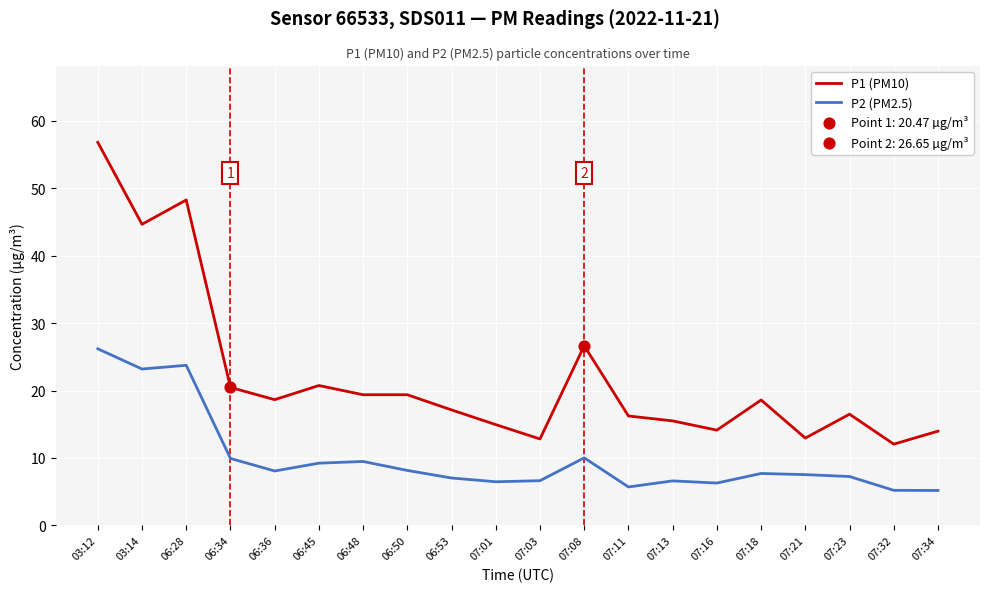

At which category is the sum across all series the highest?

03:12